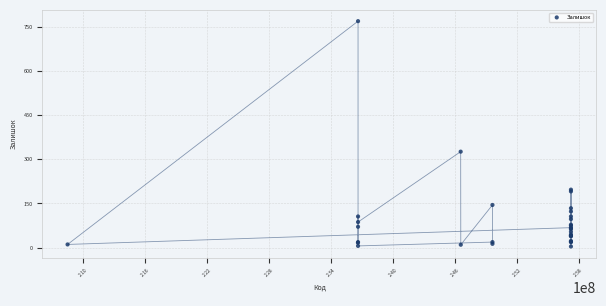

What Y value in the scatter plot is closest to 386?

326